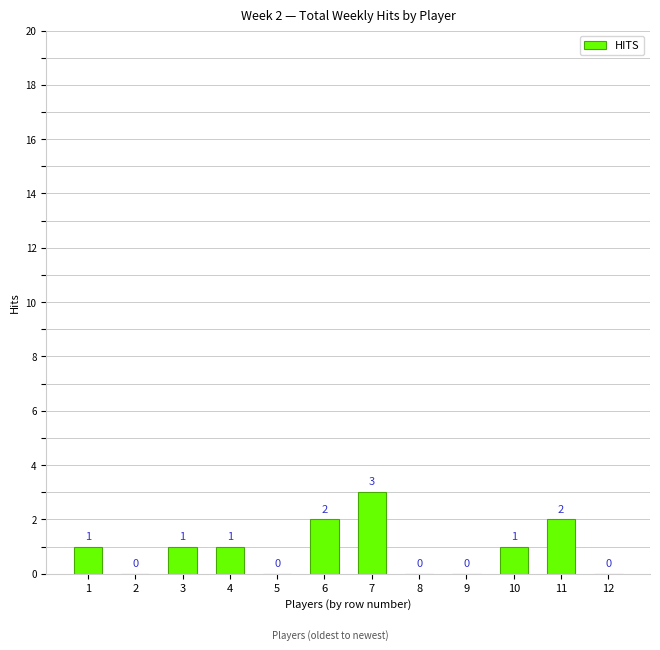

What is the greatest value displayed?

3